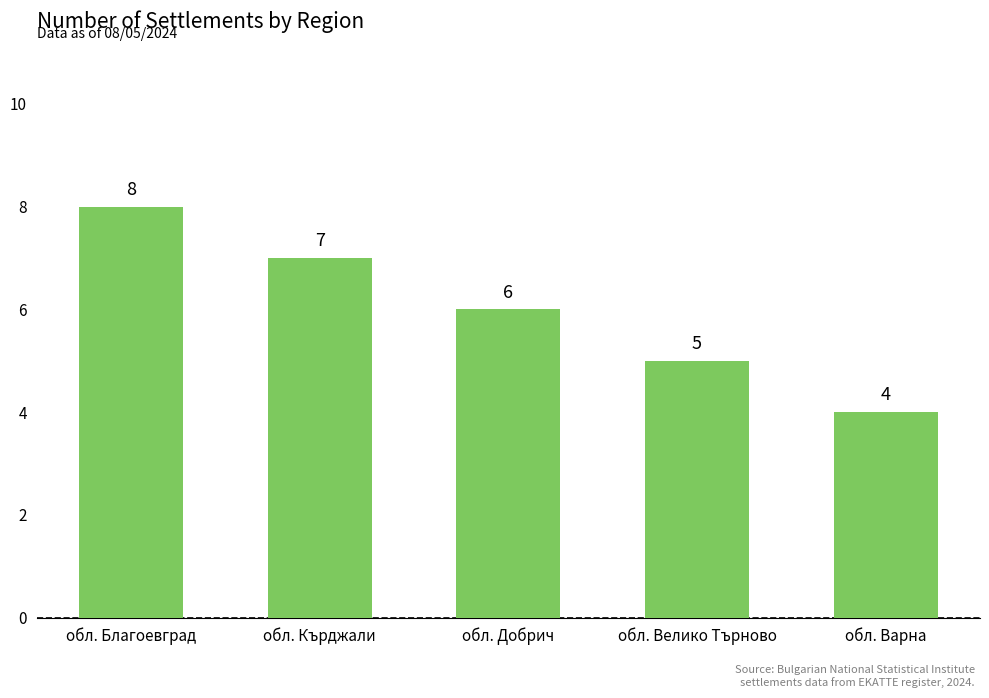

What value does the data have at обл. Варна?

4